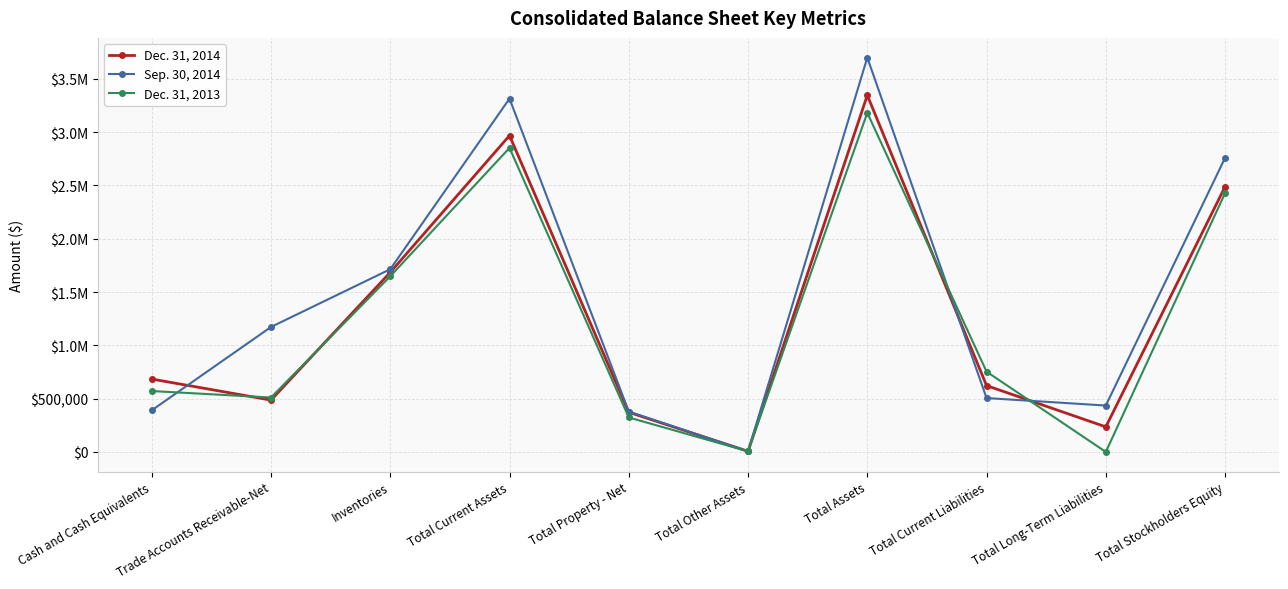

Reading left to right, what are all the values shown in this chart?

Dec. 31, 2014: Cash and Cash Equivalents=683826	Trade Accounts Receivable-Net=486258	Inventories=1684526	Total Current Assets=2968277	Total Property - Net=372238	Total Other Assets=5850	Total Assets=3346365	Total Current Liabilities=622254	Total Long-Term Liabilities=235200	Total Stockholders Equity=2488911
Sep. 30, 2014: Cash and Cash Equivalents=390327	Trade Accounts Receivable-Net=1172268	Inventories=1714197	Total Current Assets=3314781	Total Property - Net=379026	Total Other Assets=5850	Total Assets=3699657	Total Current Liabilities=505433	Total Long-Term Liabilities=435200	Total Stockholders Equity=2759024
Dec. 31, 2013: Cash and Cash Equivalents=571424	Trade Accounts Receivable-Net=510450	Inventories=1647927	Total Current Assets=2852708	Total Property - Net=323255	Total Other Assets=5850	Total Assets=3181813	Total Current Liabilities=753081	Total Long-Term Liabilities=0	Total Stockholders Equity=2428732